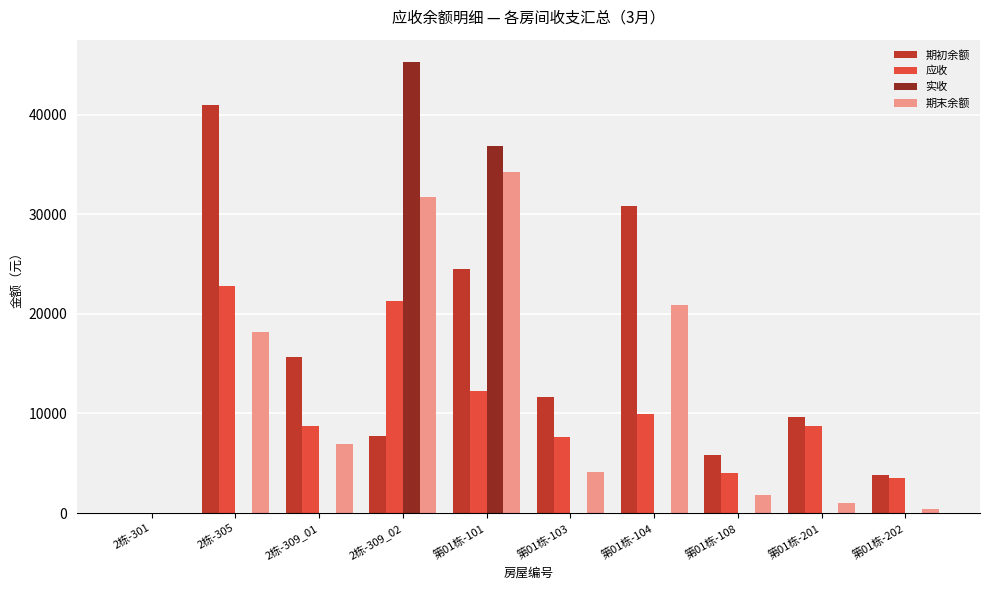

What is the difference between the 期末余额 values at 第01栋-108 and 第01栋-202?

1418.2